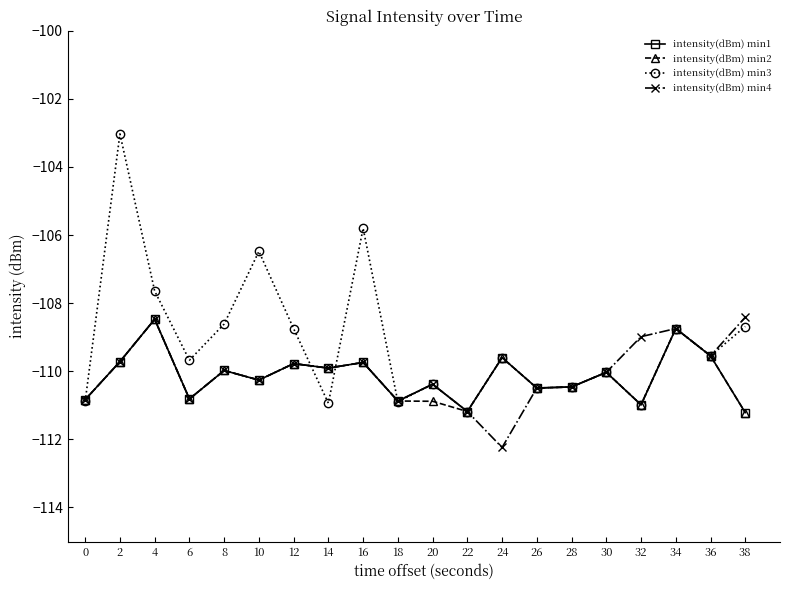

The intensity(dBm) min4 series shows -154.5 at 38. True or false?

False